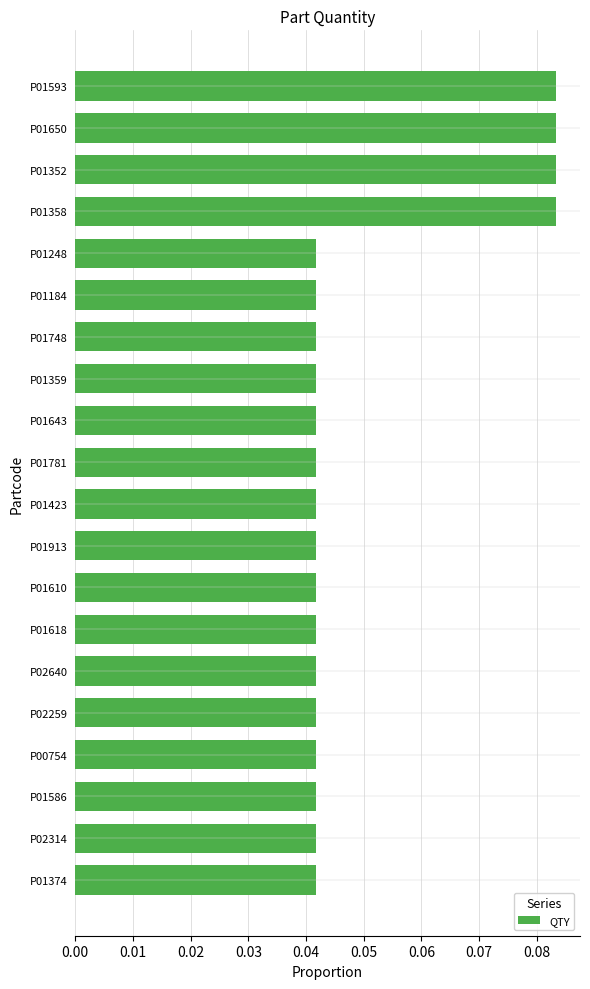

Between P01593 and P01643, which is larger?

P01593